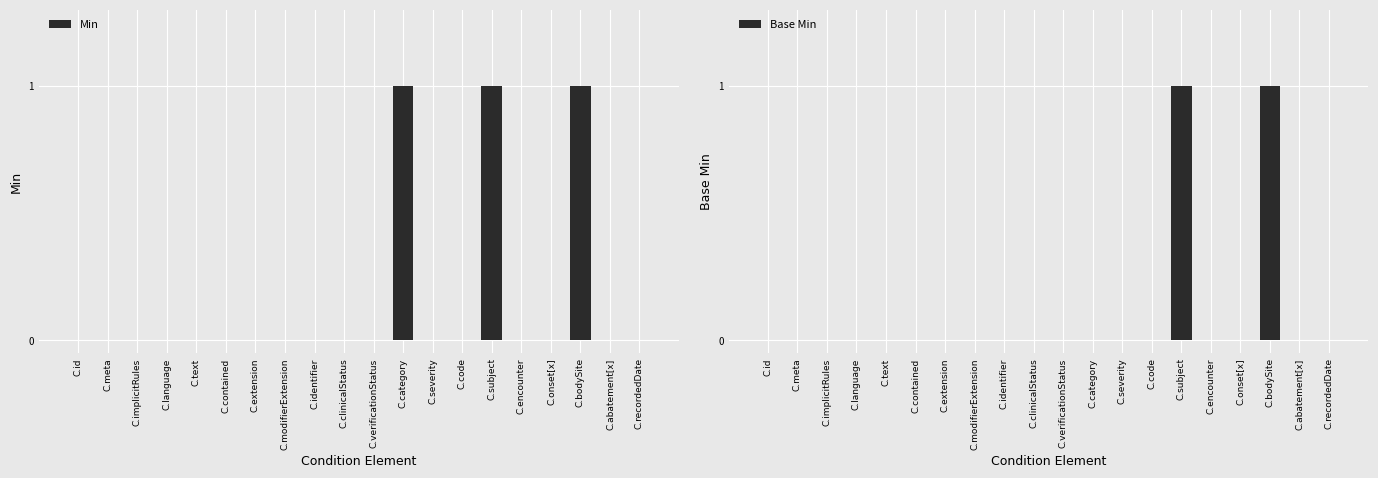

Rank the series by their maximum value, from highest to lowest.

Min, Base Min